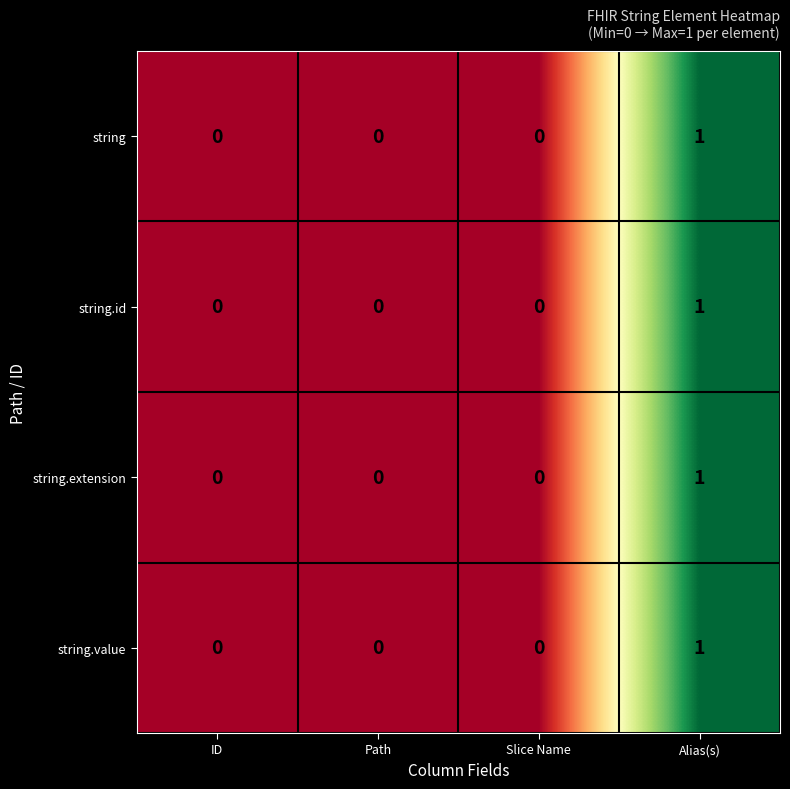

True or false: string.id has a value of 0 at Path.

True